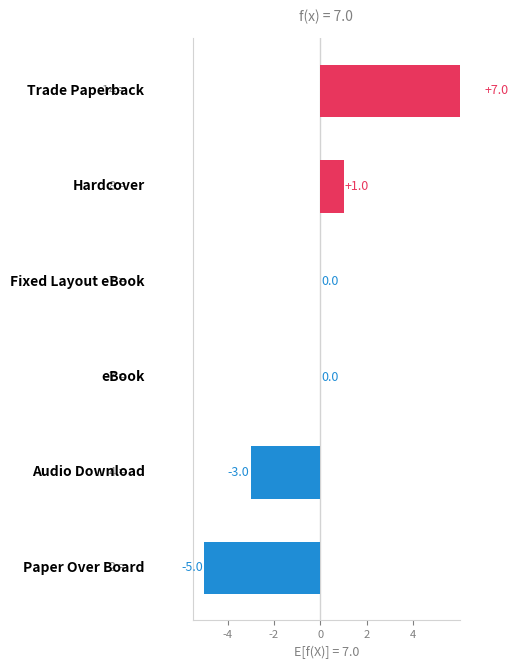

Is it true that the value at -4 is -5?

True